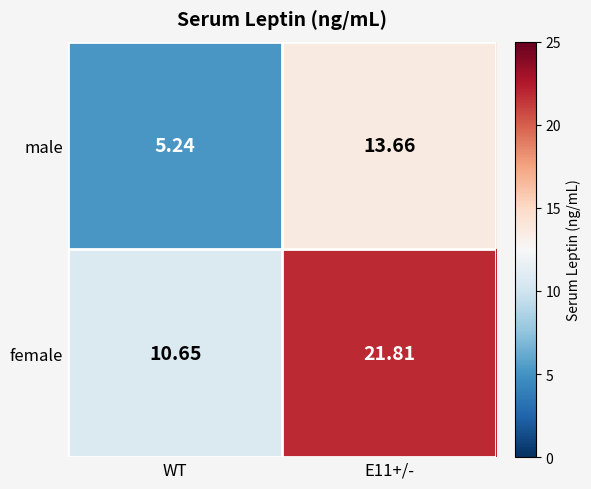

Rank the series by their average value, from highest to lowest.

female, male